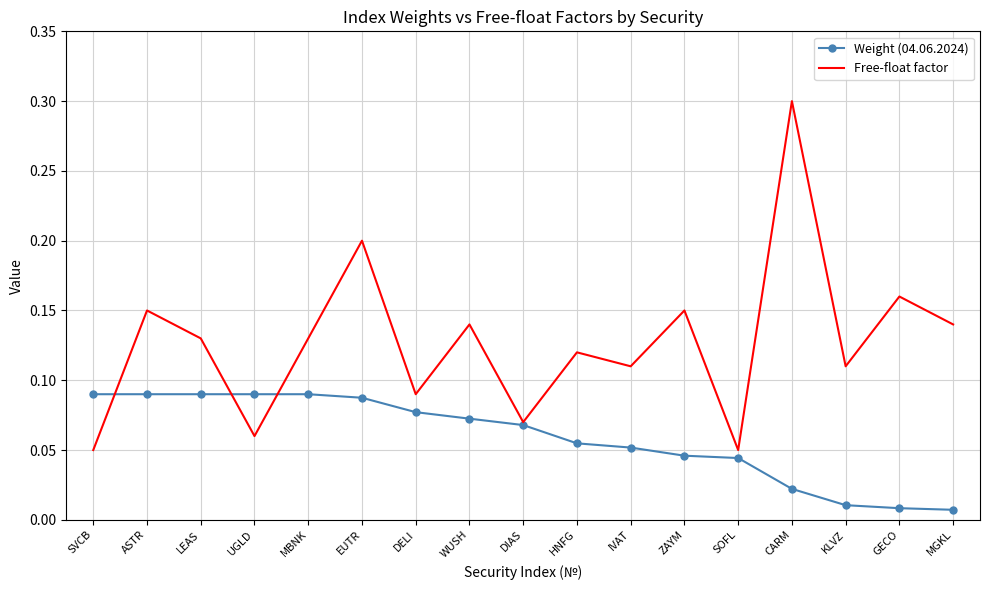

In Weight (04.06.2024), how many points are higher than both neighbors (excluding endpoints)?

1